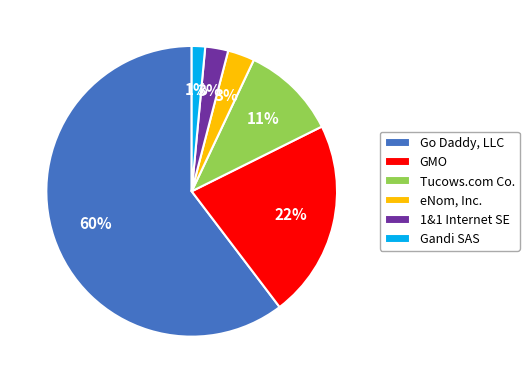

What is the smallest slice in the pie chart?

Gandi SAS